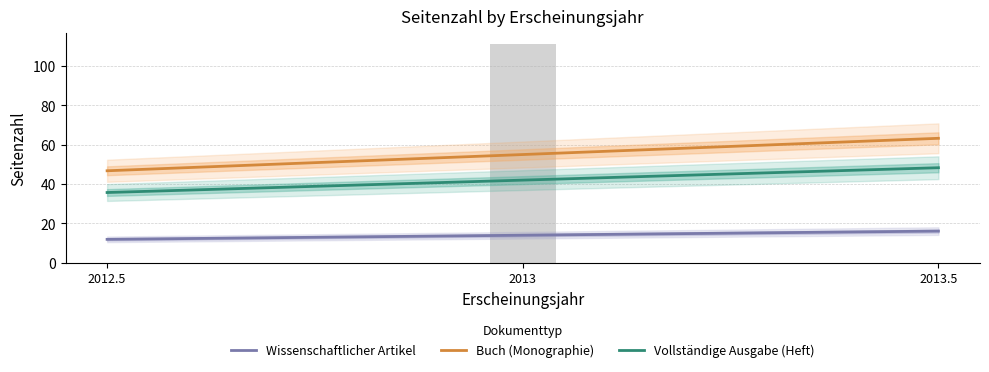

Is it true that Buch (Monographie) equals 21.0 at 2013?

False